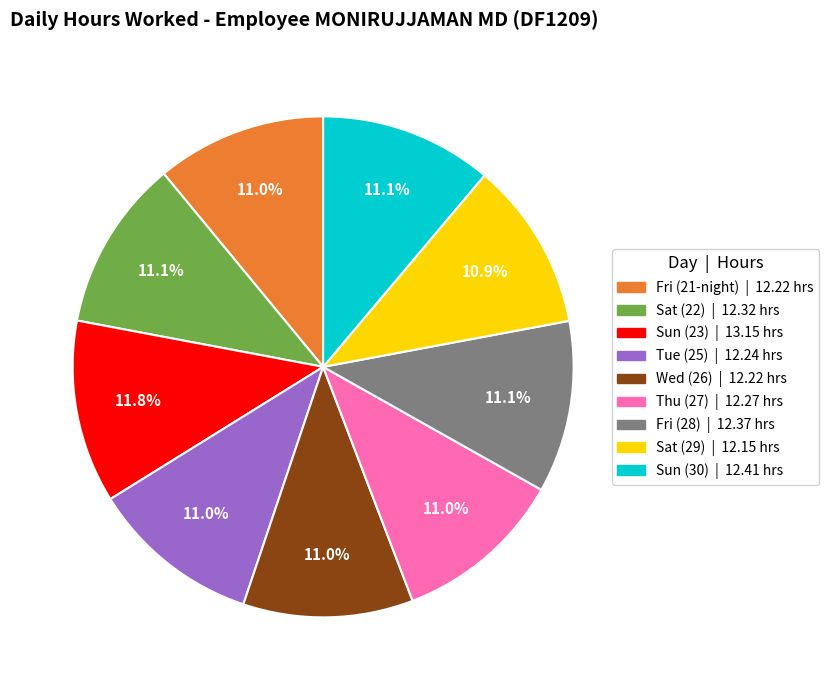

Is there a majority slice in this chart?

No